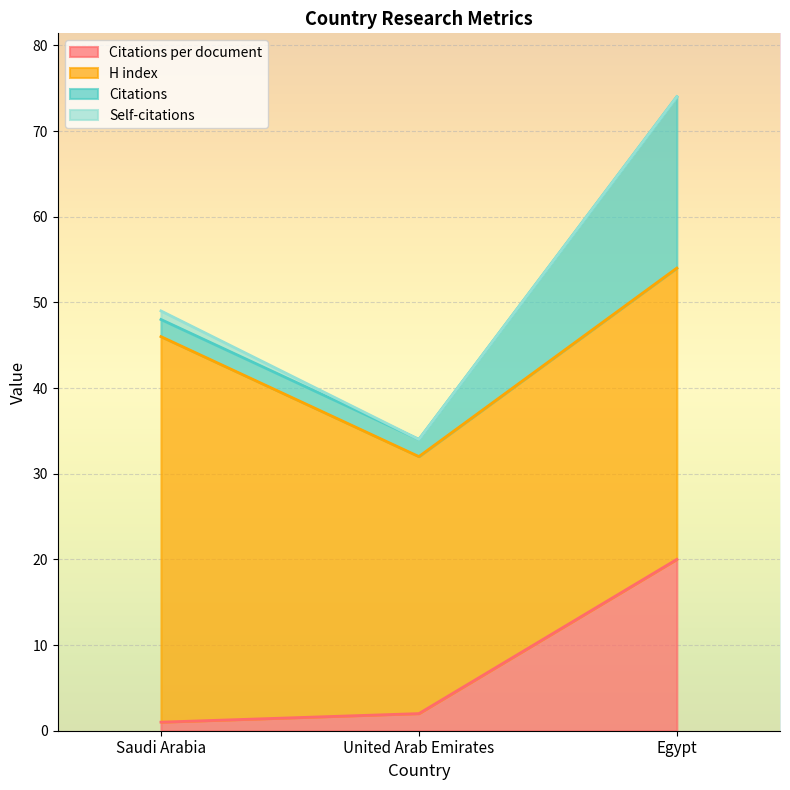

Reading left to right, transcribe all the data shown in this chart.

Citations per document: Saudi Arabia=1	United Arab Emirates=2	Egypt=20
H index: Saudi Arabia=45	United Arab Emirates=30	Egypt=34
Citations: Saudi Arabia=2	United Arab Emirates=2	Egypt=20
Self-citations: Saudi Arabia=1	United Arab Emirates=0	Egypt=0